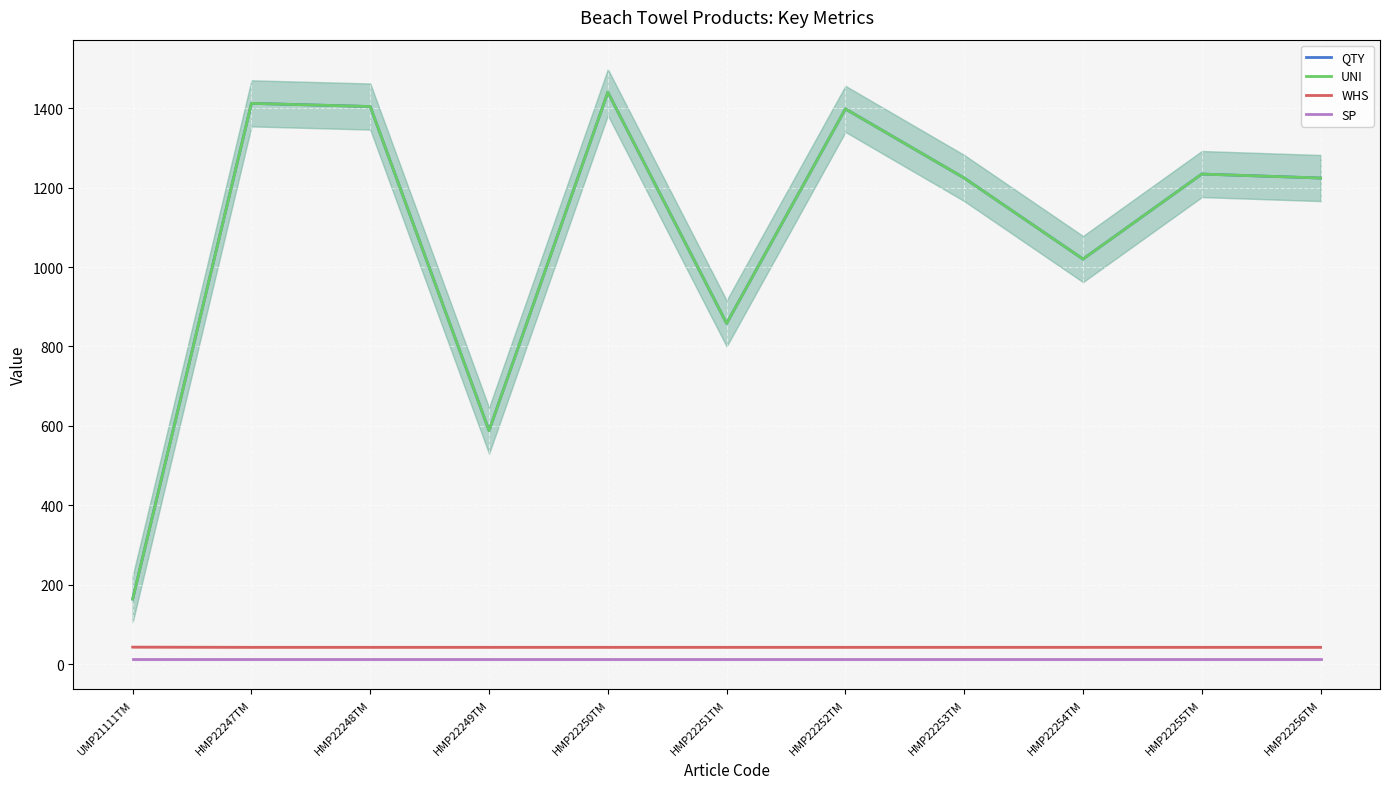

Is the value of UNI at HMP22249TM greater than the value of WHS at HMP22253TM?

Yes